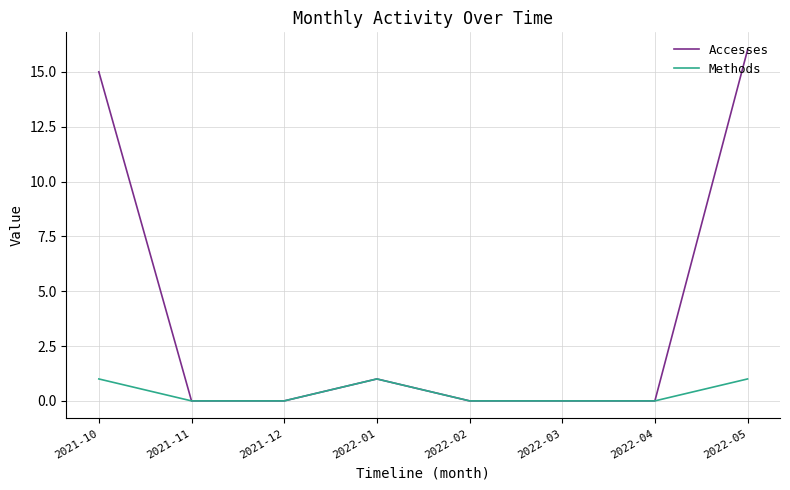

What is the spread (max minus min) of values at 2021-10?

14